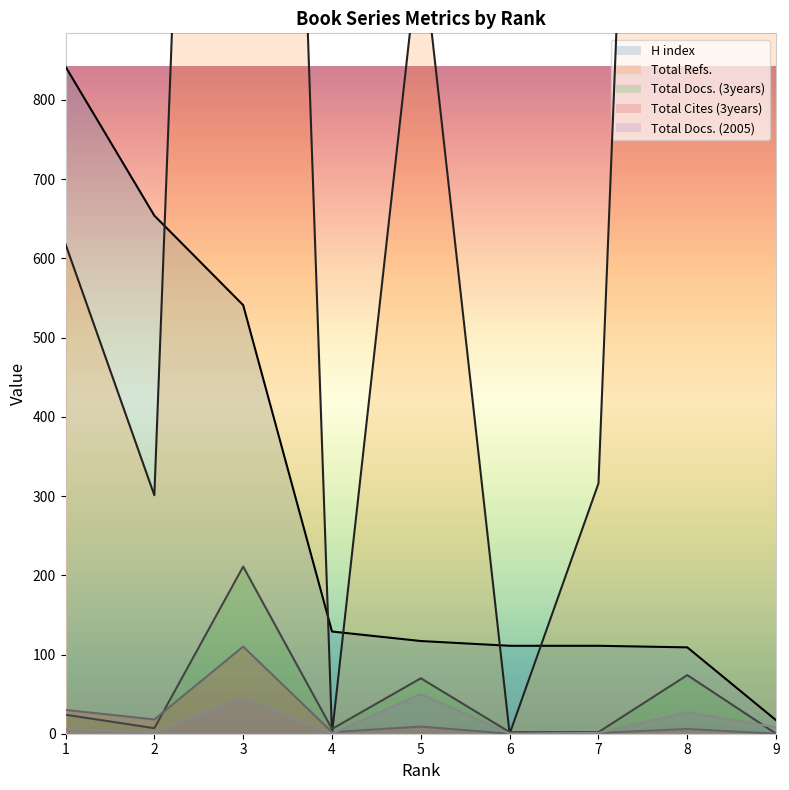

True or false: Total Cites (3years) has a value of 0 at 9.

True